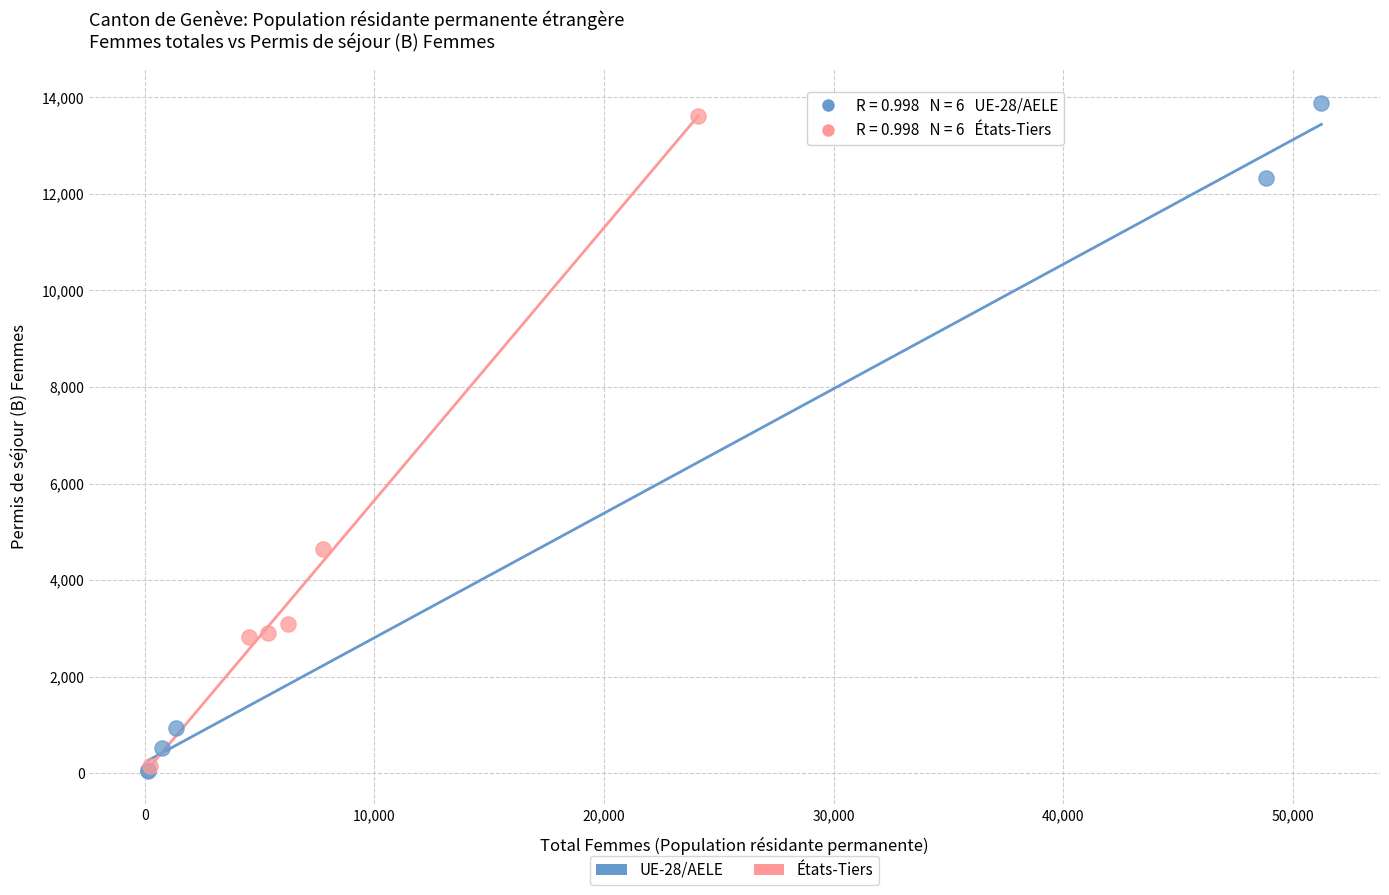

Which series has the widest spread of Y values?

UE-28/AELE